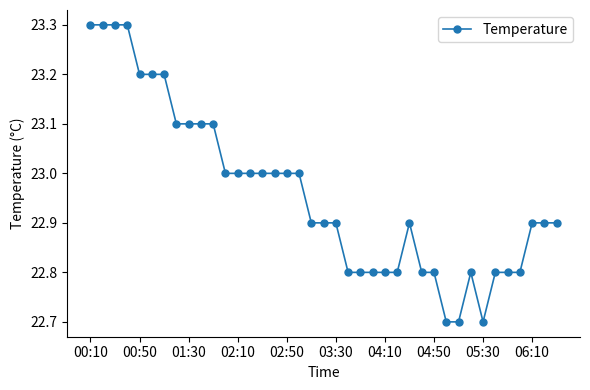

What is the value of the 37th point from the left?

22.9